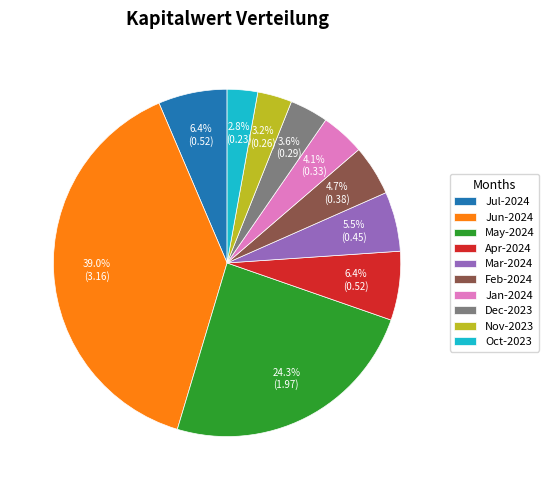

Between Oct-2023 and Feb-2024, which is larger?

Feb-2024